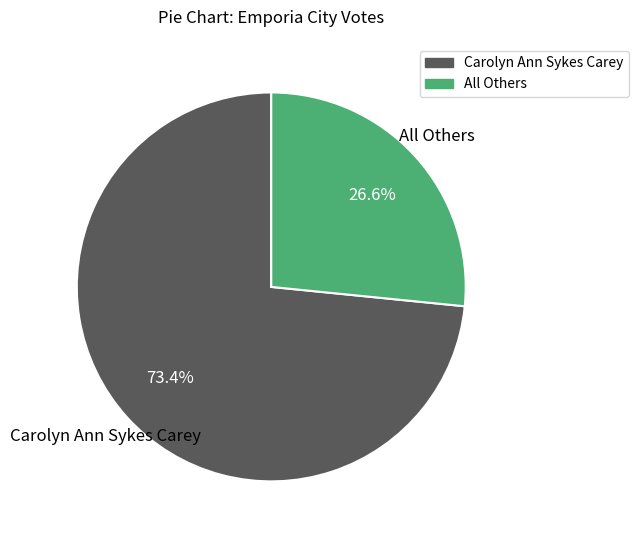

To the nearest percent, what is the combined percentage of All Others and Carolyn Ann Sykes Carey?

100%